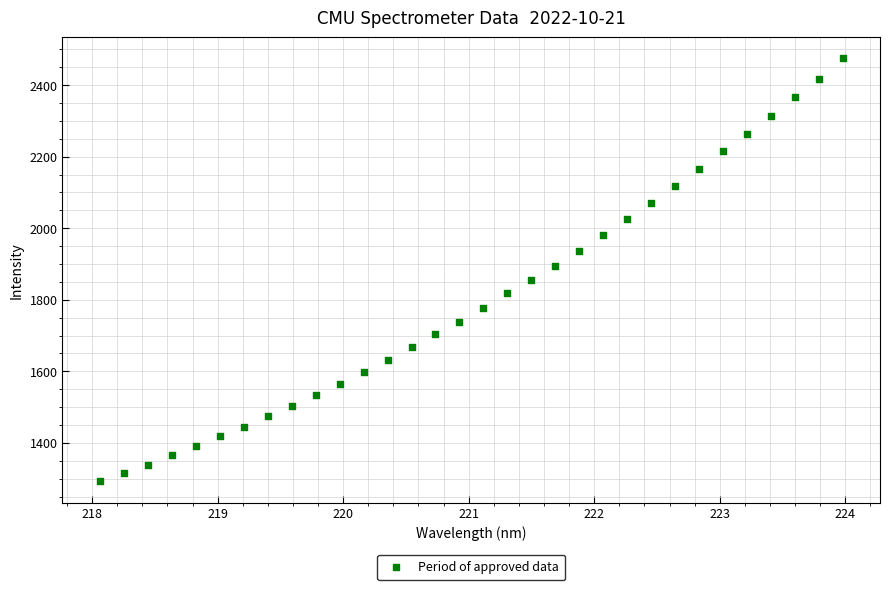

What is the range of X values (max minus min)?

5.9